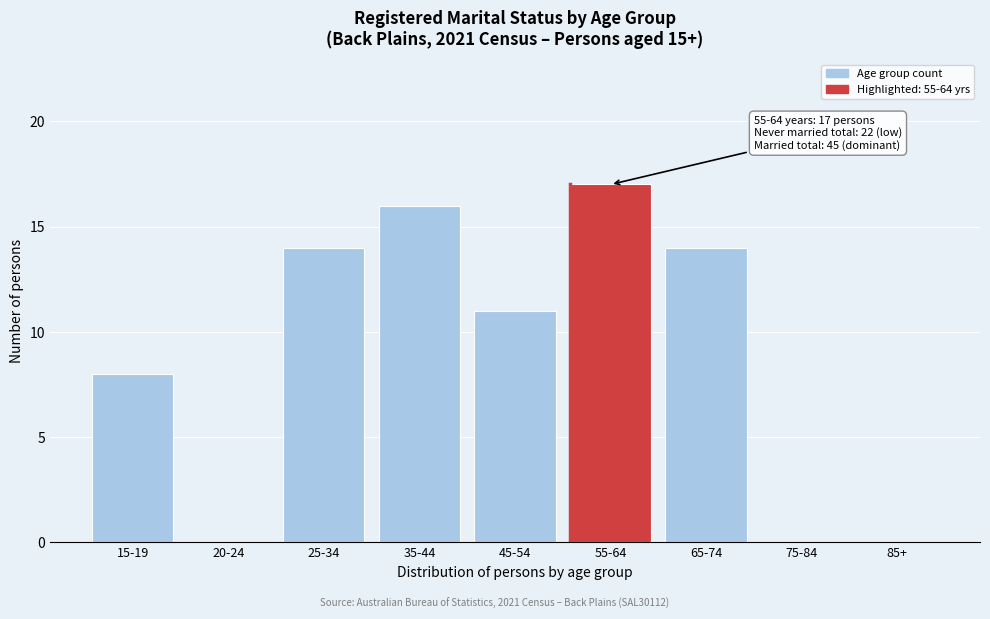

Reading right to left, what are all the values shown in this chart?

85+=0	75-84=0	65-74=14	55-64=17	45-54=11	35-44=16	25-34=14	20-24=0	15-19=8